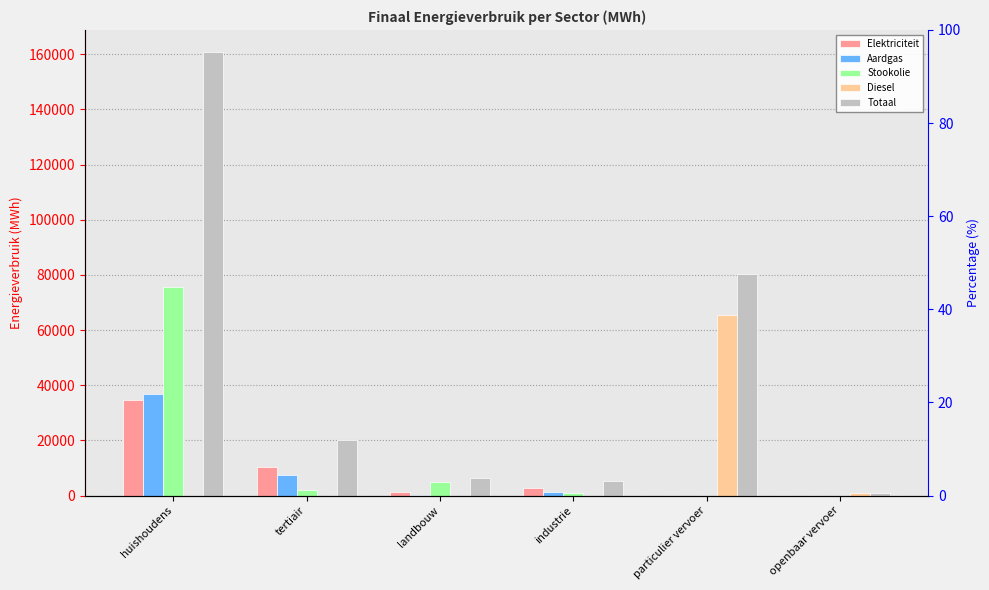

Which category has the lowest value in the Totaal series?

openbaar vervoer